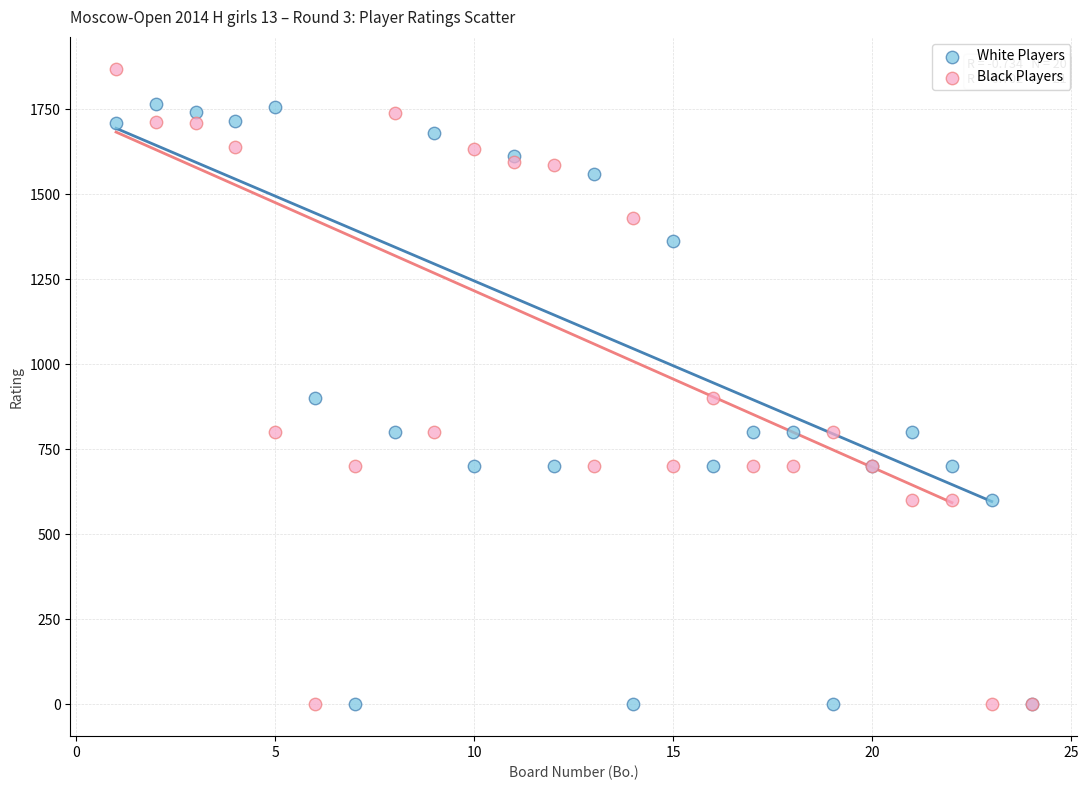

What are all the series names shown in the legend?

White Players, Black Players